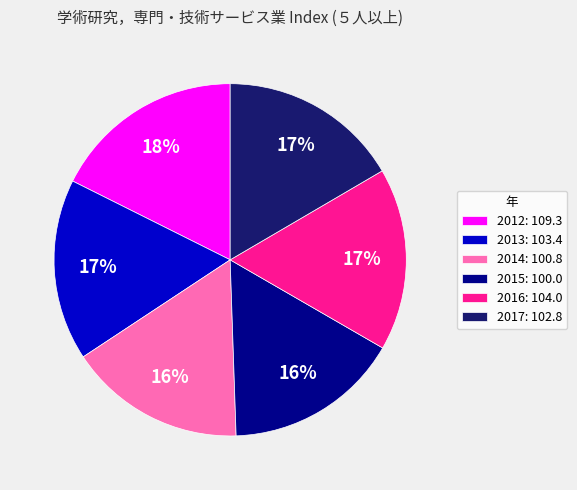

How many slices are in this pie chart?

6